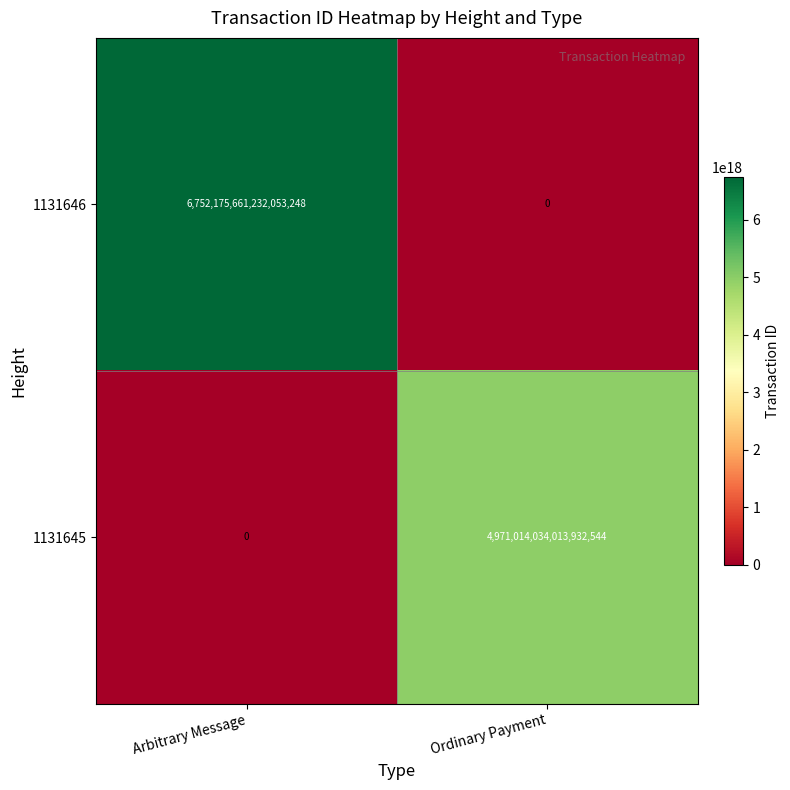

Rank the series at Arbitrary Message from lowest to highest value.

1131645, 1131646